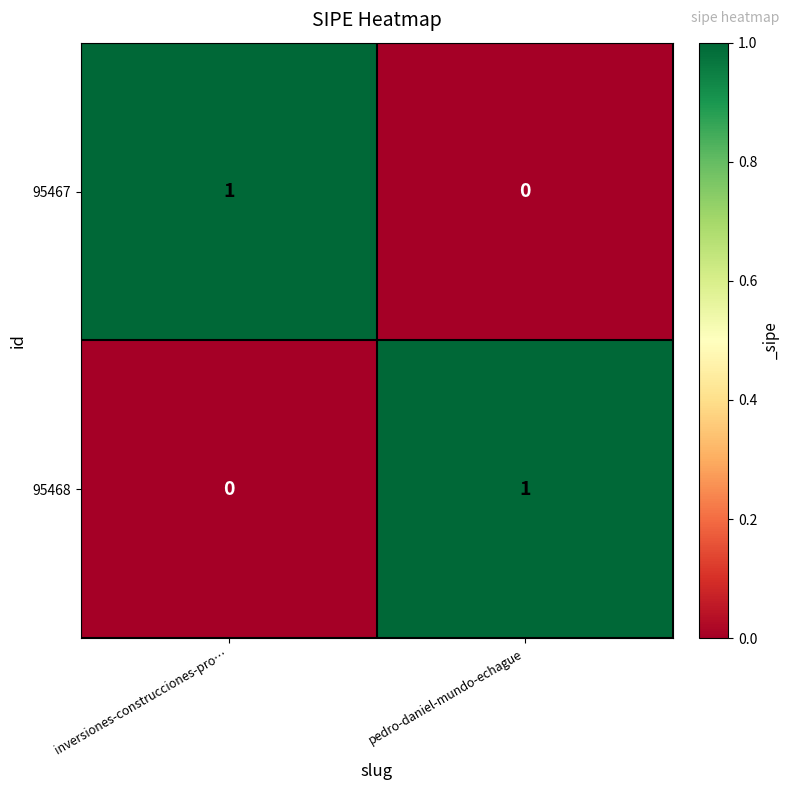

Reading left to right, transcribe all the data shown in this chart.

95467: inversiones-construcciones-pro…=1	pedro-daniel-mundo-echague=0
95468: inversiones-construcciones-pro…=0	pedro-daniel-mundo-echague=1